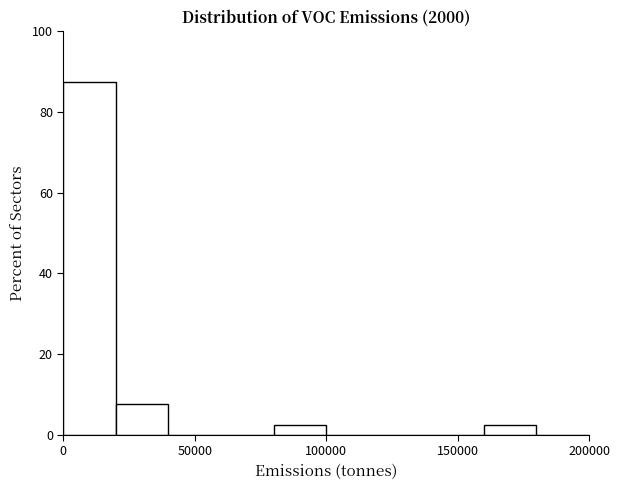

Reading left to right, list every bar in this chart as the range it spans on the x-axis followed by its height. The values are not printed on the chart, so give them approximately, as read against the axis.

0 to 20000: 88
20000 to 40000: 8
40000 to 60000: 0
60000 to 80000: 0
80000 to 100000: 2
100000 to 120000: 0
120000 to 140000: 0
140000 to 160000: 0
160000 to 180000: 2
180000 to 200000: 0